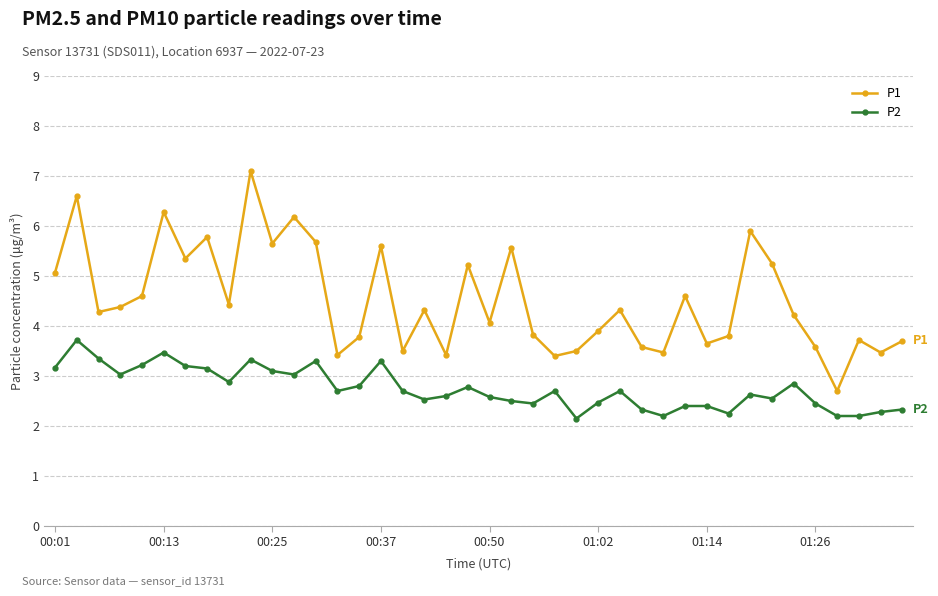

At how many categories does at least one series exceed 5?

14